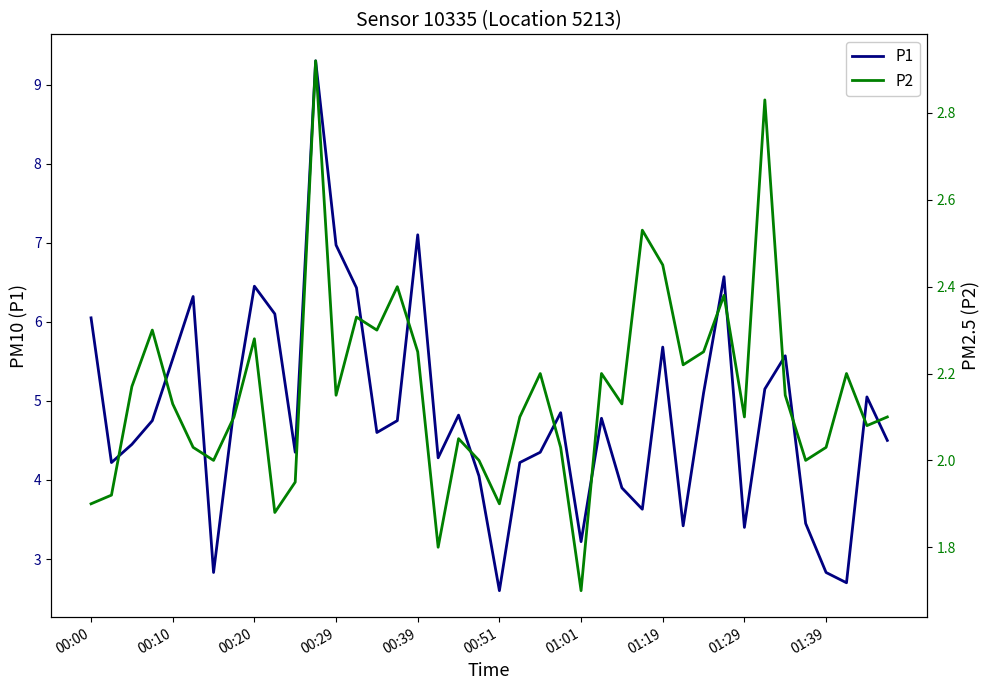

How many interior local valleys does the P1 series have?

11